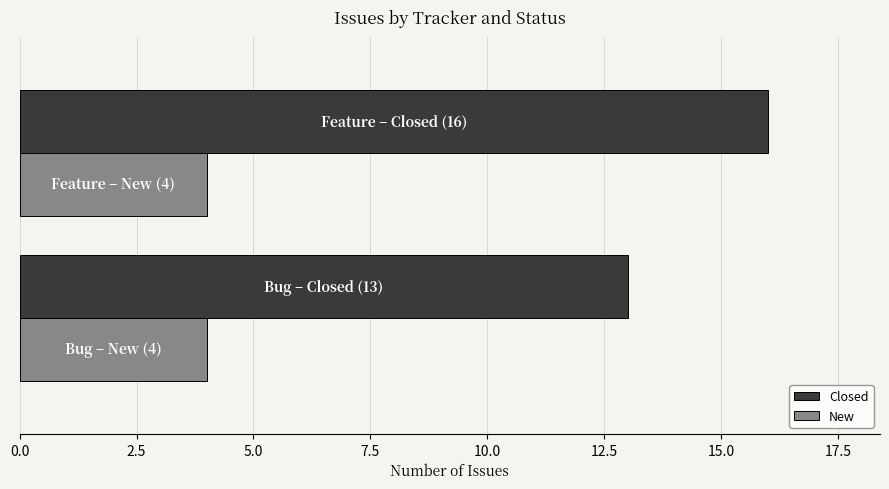

List the series in order of their peak value, highest first.

Closed, New